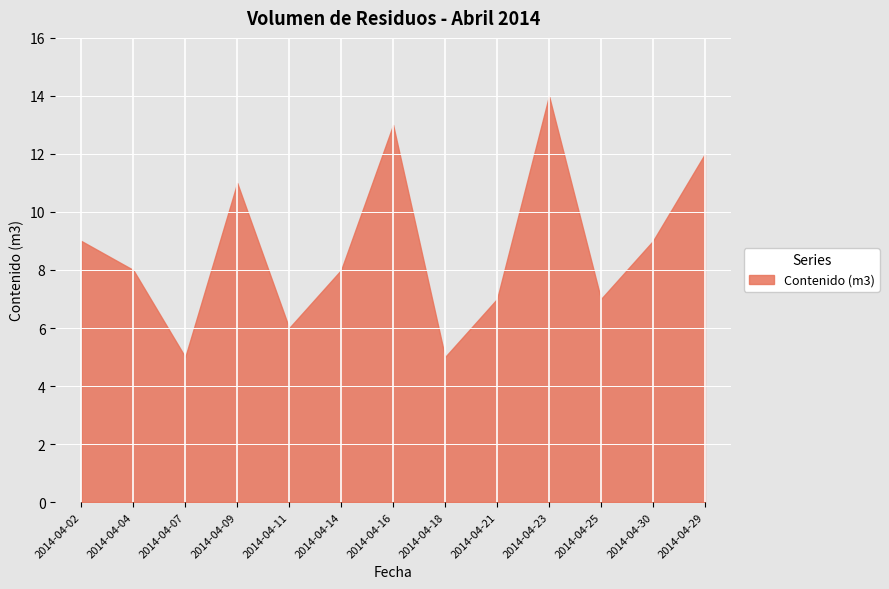

Which category has the lowest value across all series?

2014-04-07